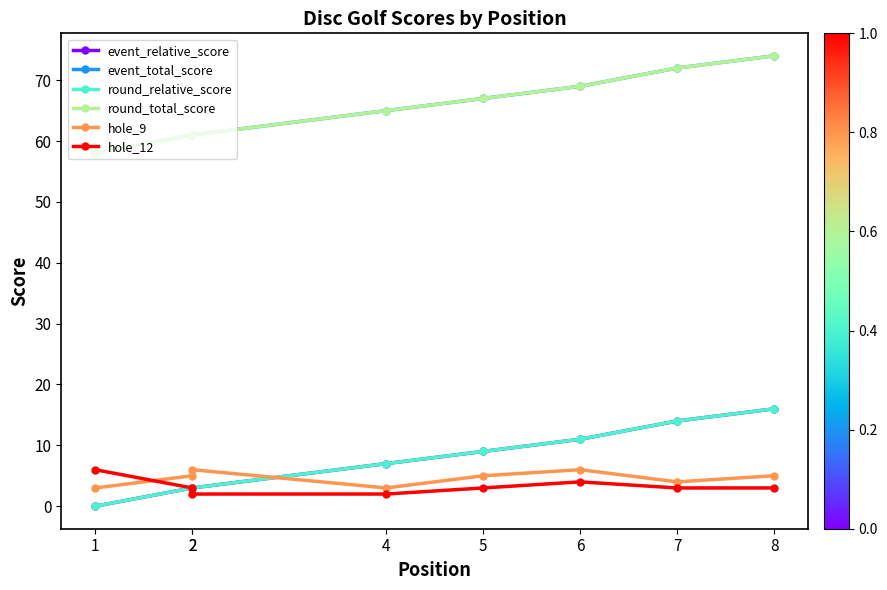

The event_relative_score series shows 2 at 2. True or false?

False